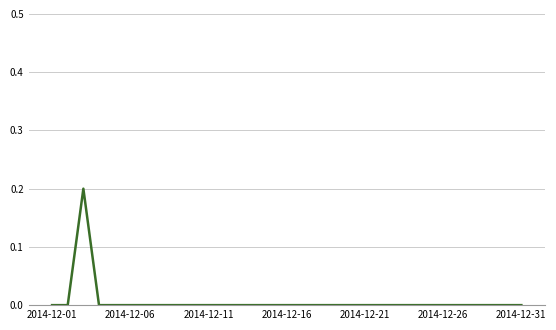

Is this an area chart (filled region under the line)?

No